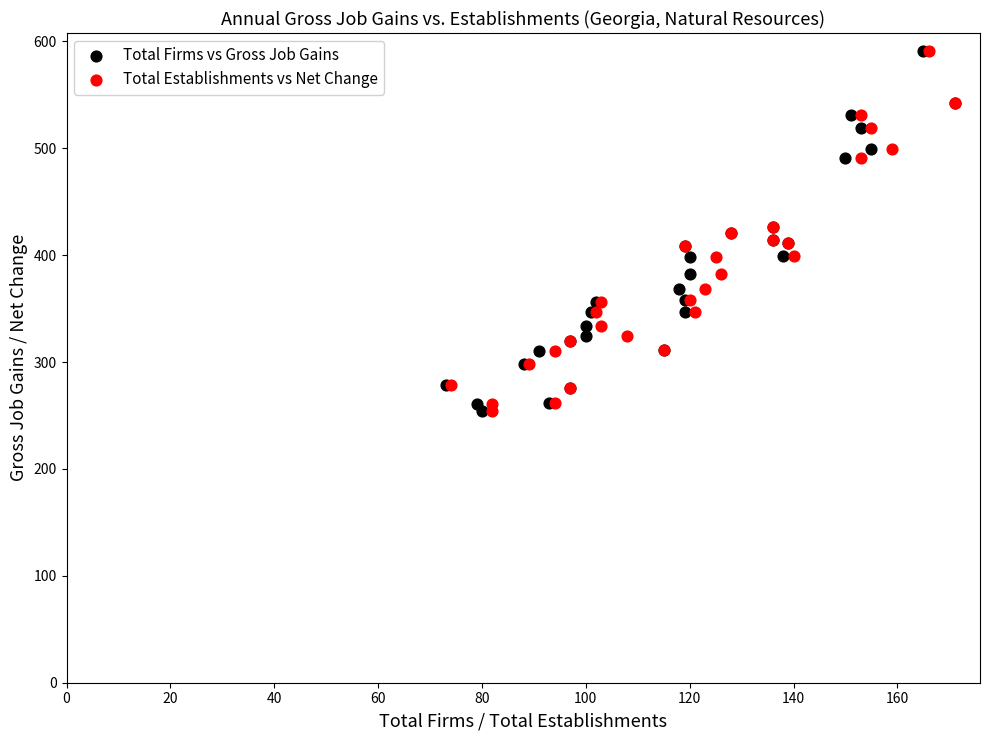

What are all the series names shown in the legend?

Total Firms vs Gross Job Gains, Total Establishments vs Net Change